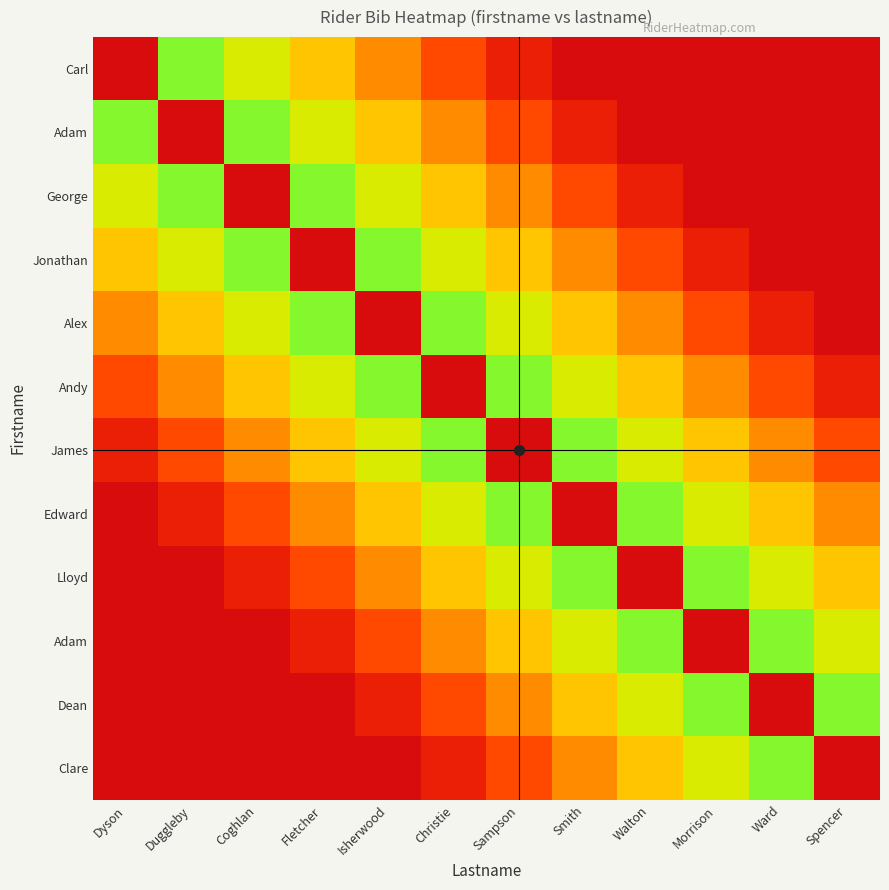

What is the total value across all series at Christie?

5.6